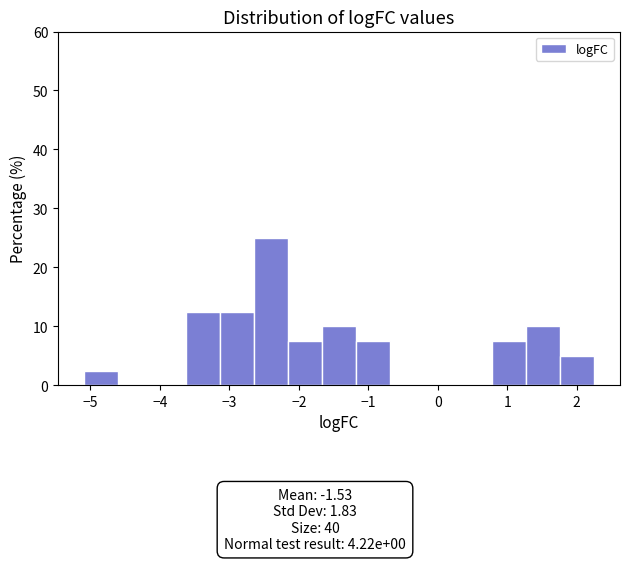

Reading left to right, transcribe this chart: for each bar, give the range it covers on the x-axis and its height. Neither the bar edges nor the heights are printed on the chart, so give them approximately, as read against the axes.

-5.1 to -4.6: 3
-4.6 to -4.1: 0
-4.1 to -3.6: 0
-3.6 to -3.1: 13
-3.1 to -2.6: 13
-2.6 to -2.2: 25
-2.2 to -1.7: 8
-1.7 to -1.2: 10
-1.2 to -0.7: 8
-0.7 to -0.2: 0
-0.2 to 0.3: 0
0.3 to 0.8: 0
0.8 to 1.3: 8
1.3 to 1.8: 10
1.8 to 2.3: 5